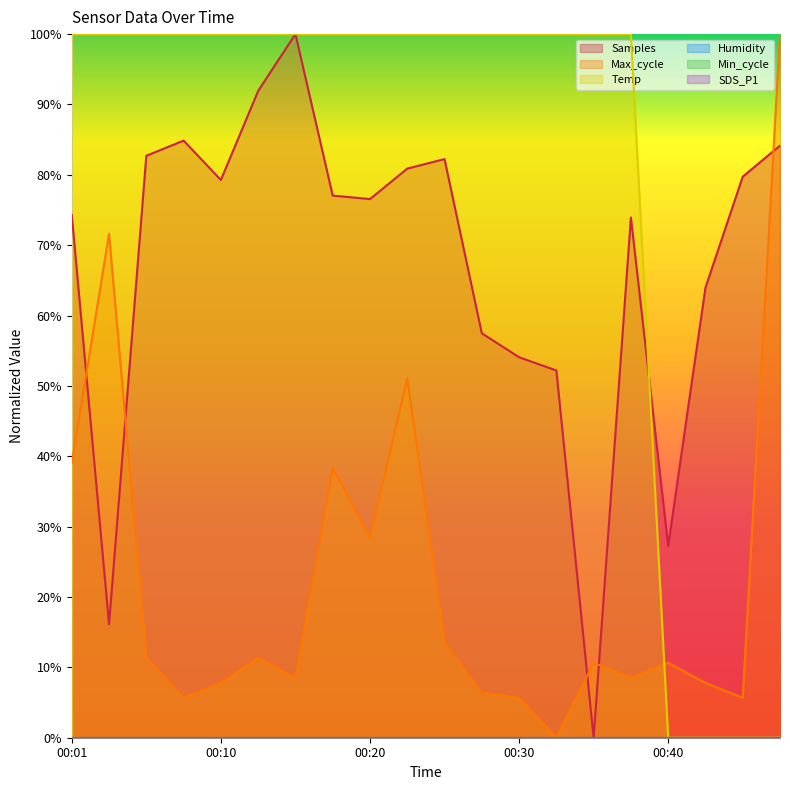

Does the chart have visible grid lines?

No